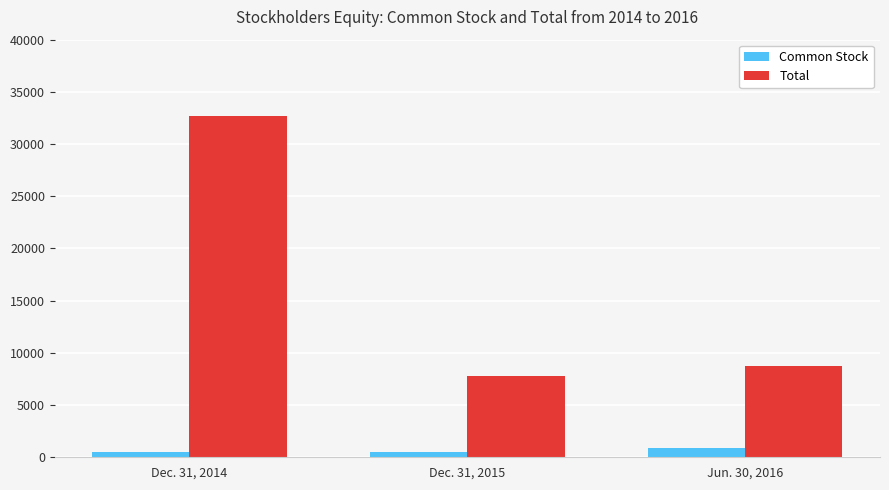

What value does the Common Stock series have at Dec. 31, 2014?

532